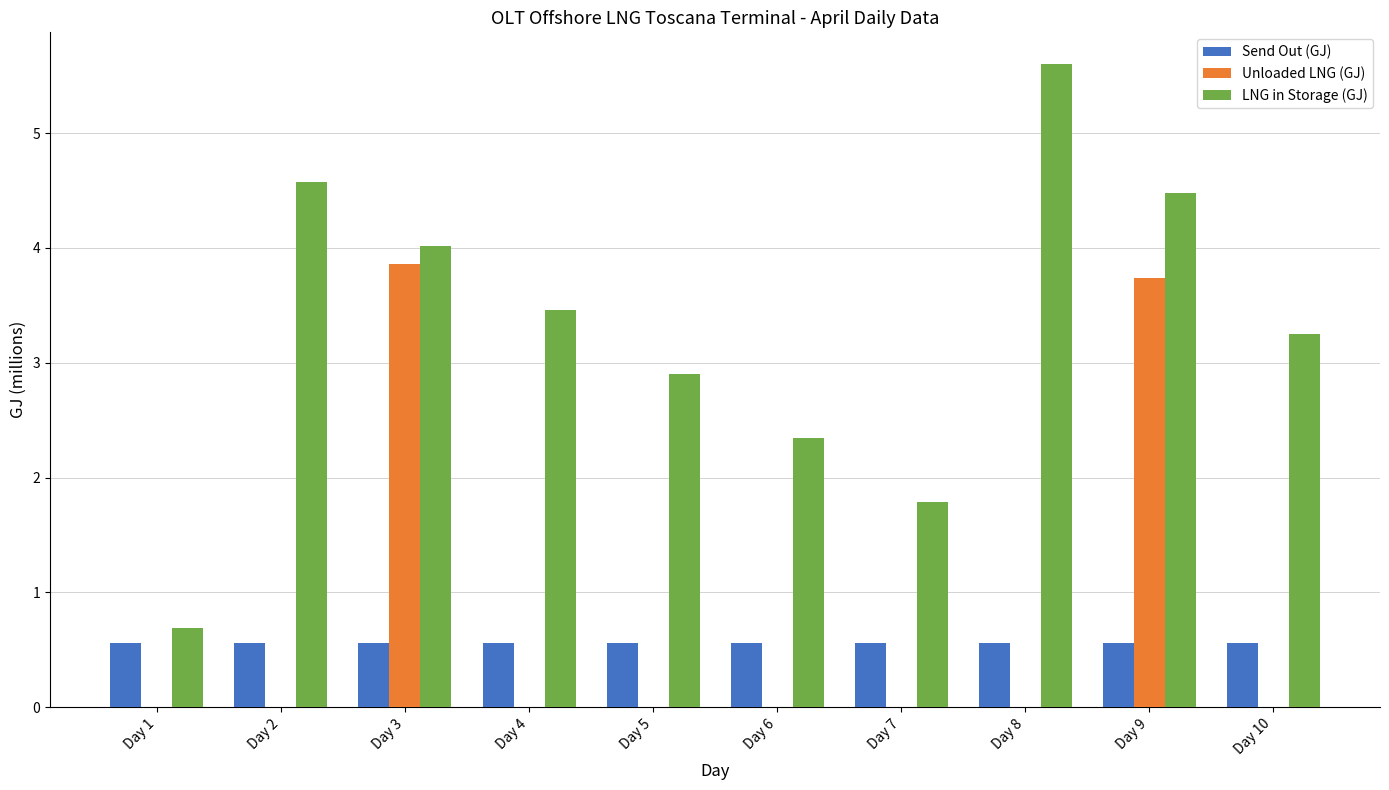

What is the approximate value of Send Out (GJ) at Day 5?

0.6